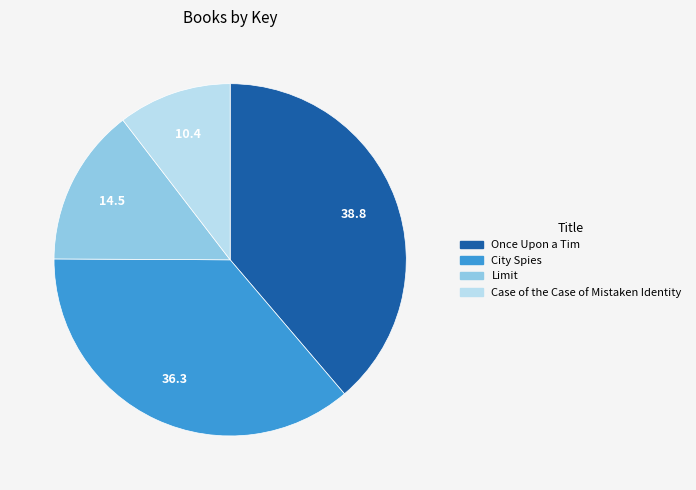

Between City Spies and Limit, which is larger?

City Spies